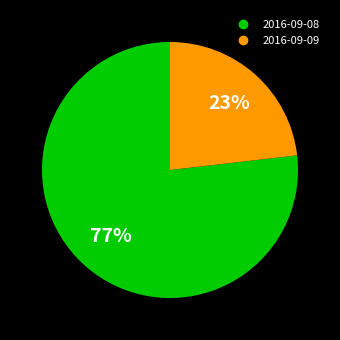

Which category has the smallest portion of the pie?

2016-09-09